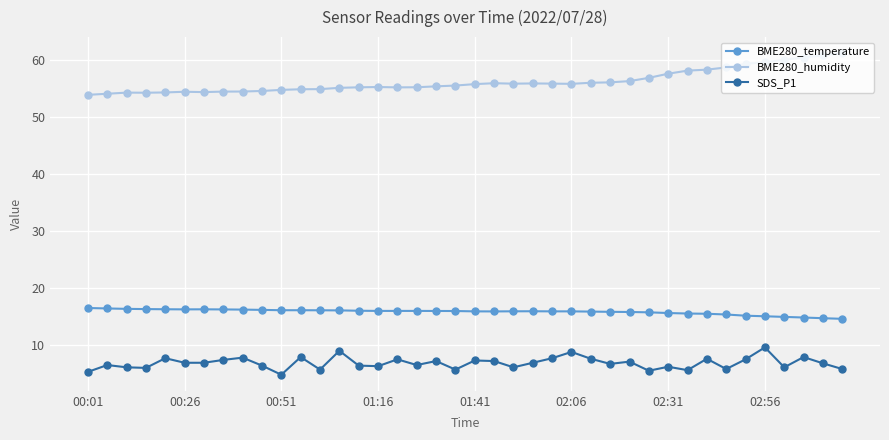

What is the value of the BME280_humidity point at the 31st from the left?

57.6